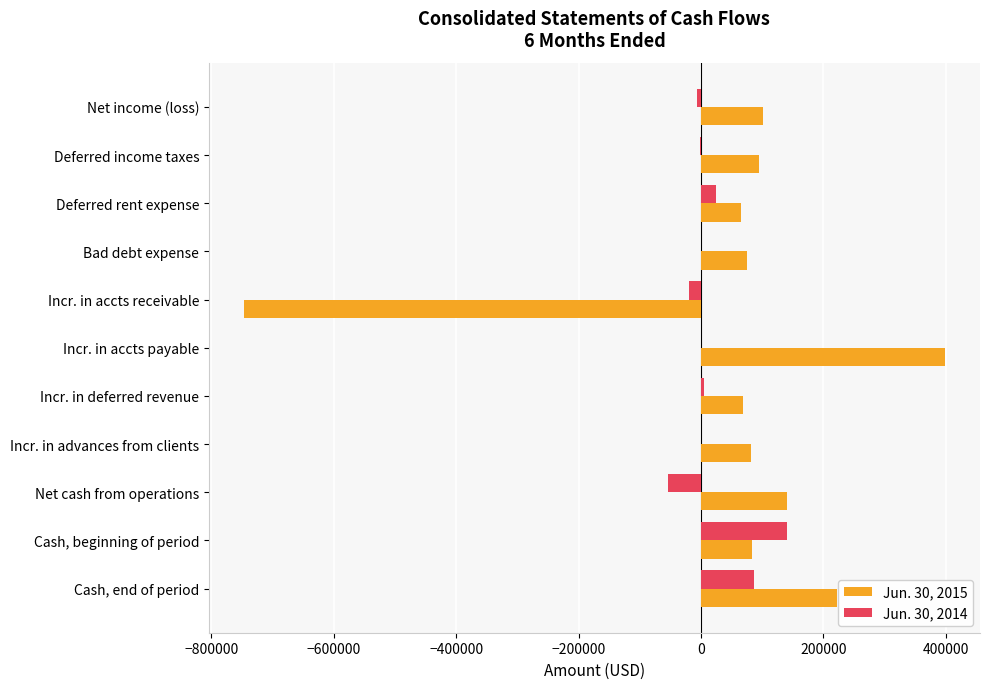

The value of Jun. 30, 2014 at Incr. in advances from clients is 94054. True or false?

False